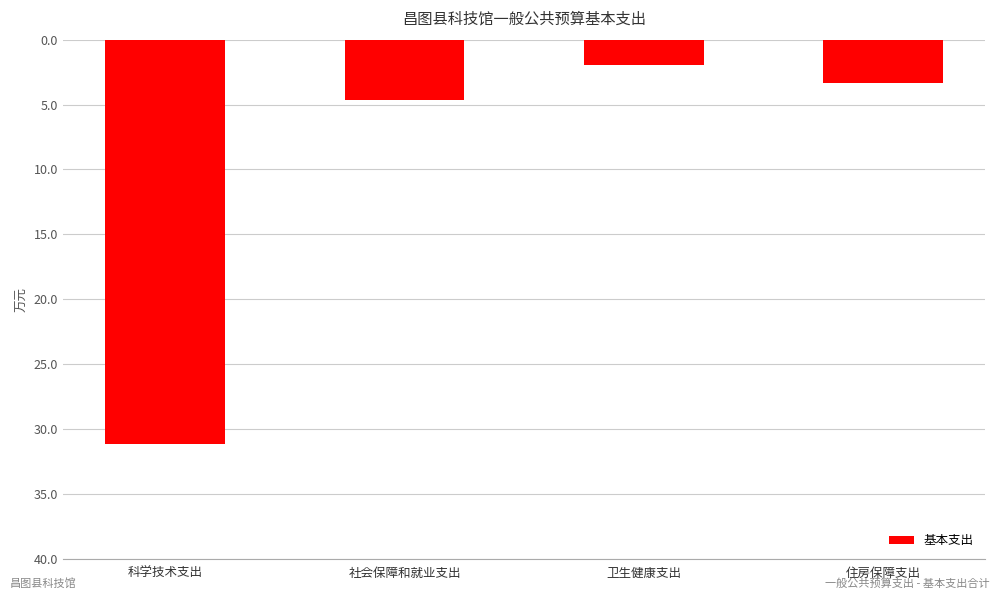

The chart shows a value of -3.1 at 社会保障和就业支出. True or false?

False